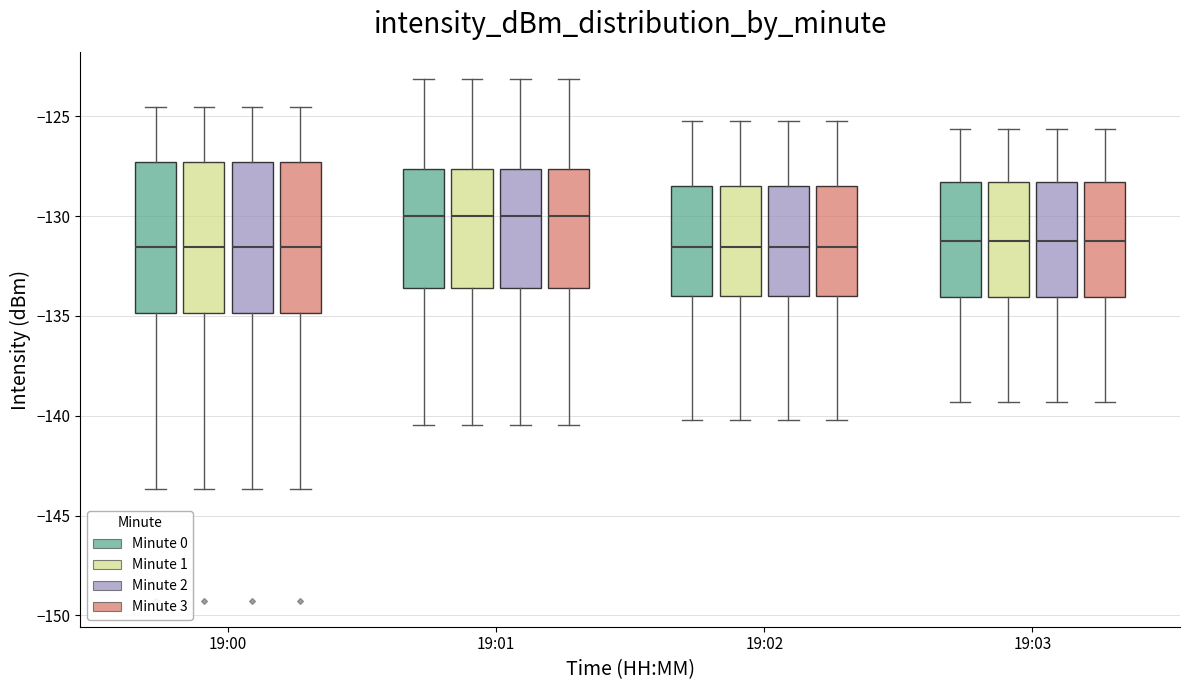

Where does the upper whisker of the box for 19:03 (Minute 3) end on the y-axis? The values are not printed on the chart, so give them approximately, as read against the axis.

-125.5